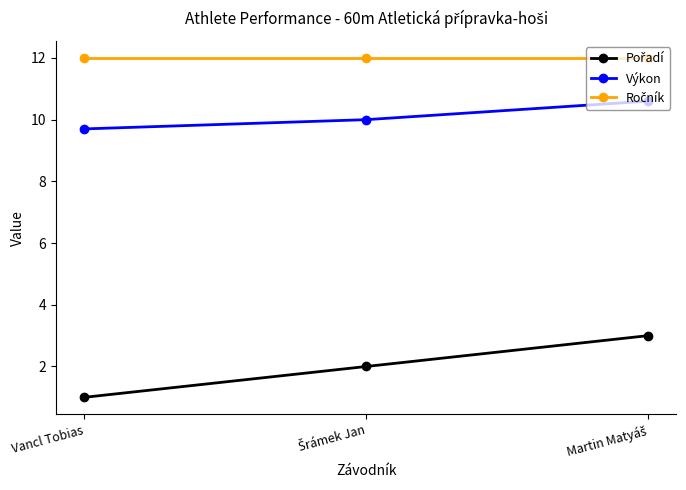

At how many categories does at least one series exceed 6?

3